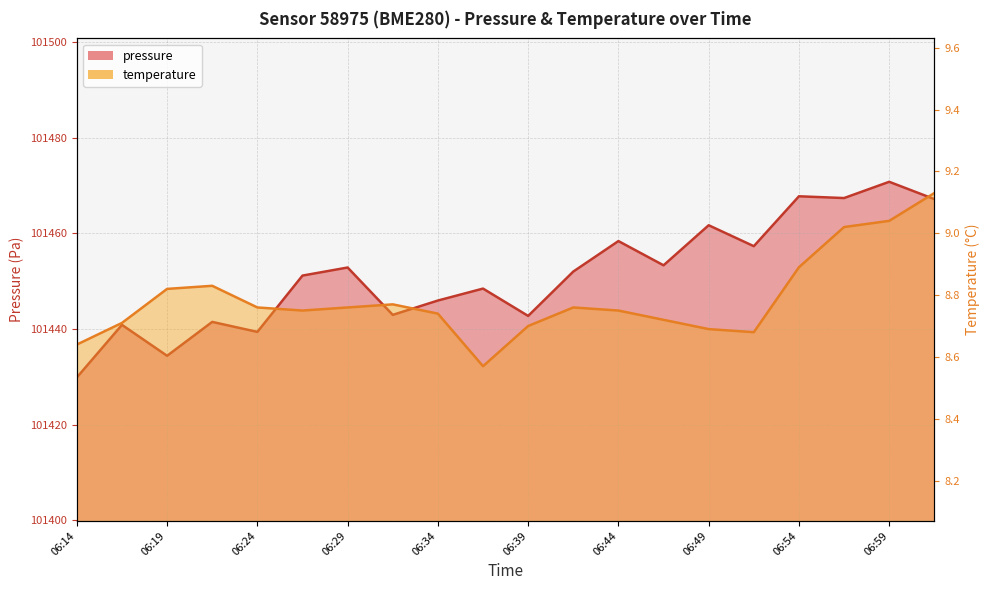

The temperature series shows 5.1 at 06:57. True or false?

False